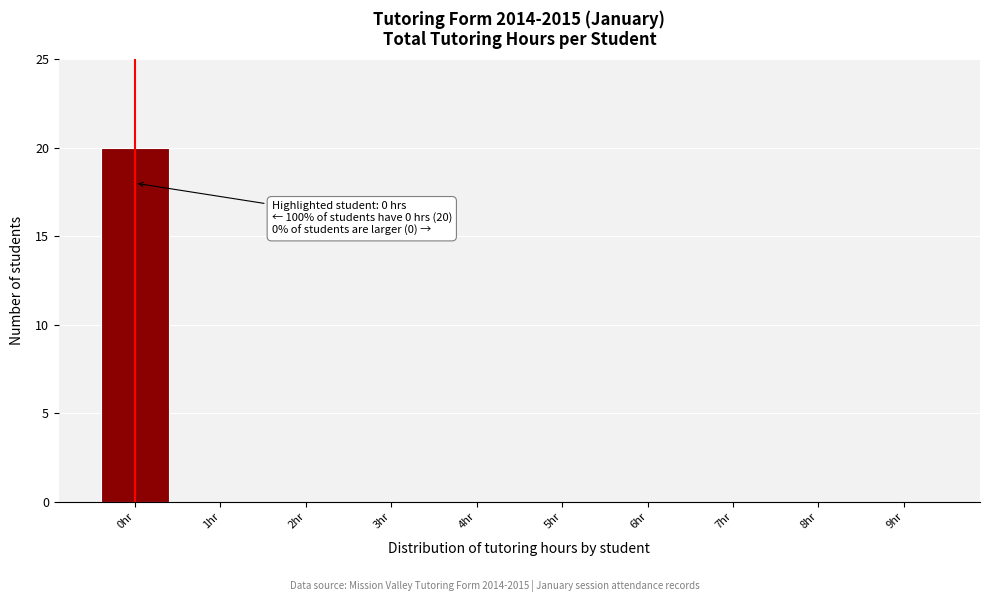

Reading left to right, extract all data points from this chart.

0hr=20	1hr=0	2hr=0	3hr=0	4hr=0	5hr=0	6hr=0	7hr=0	8hr=0	9hr=0